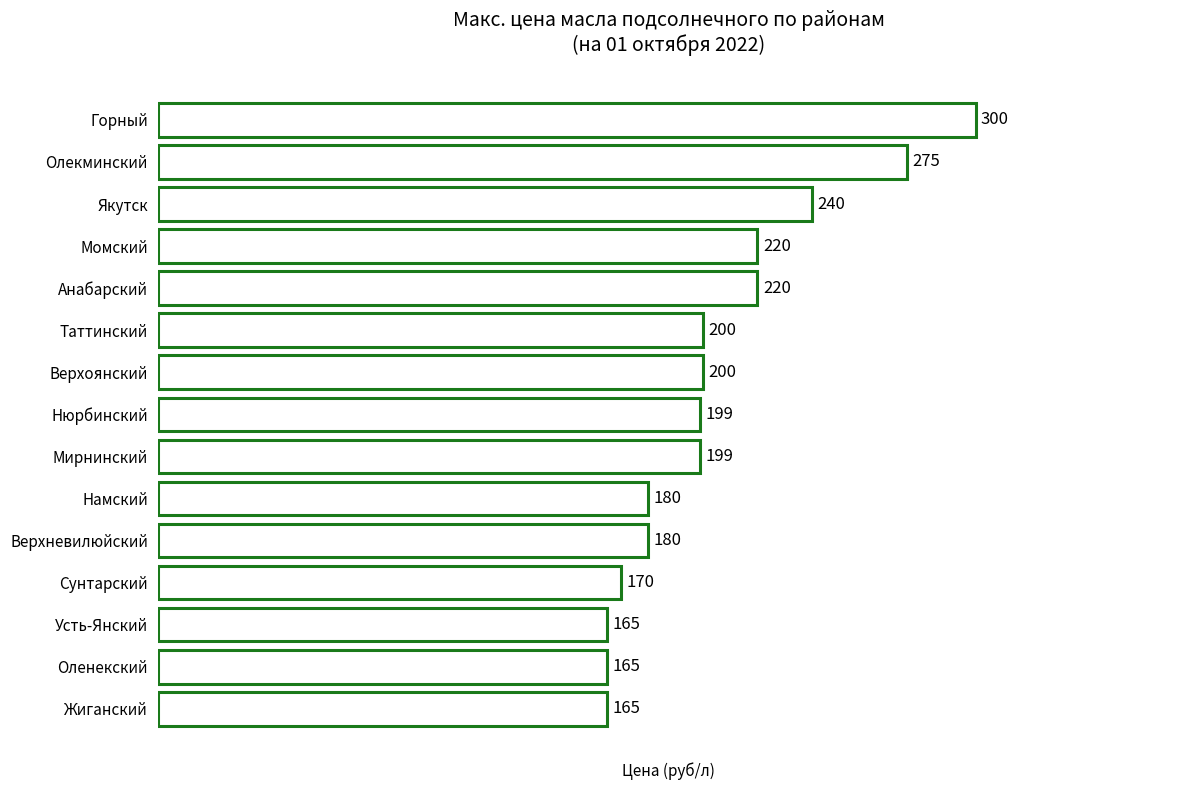

What is the ratio of the value at Анабарский to the value at Мирнинский?

1.1